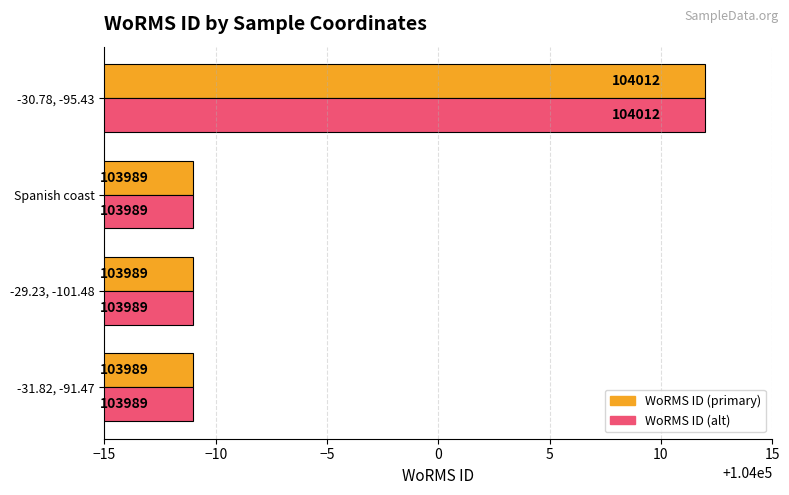

What is the smallest value displayed?

103989